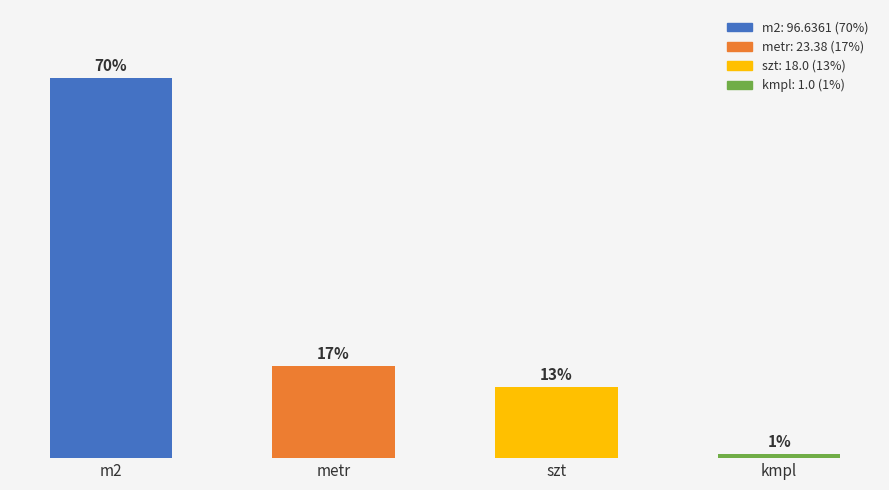

Are the bars horizontal?

No